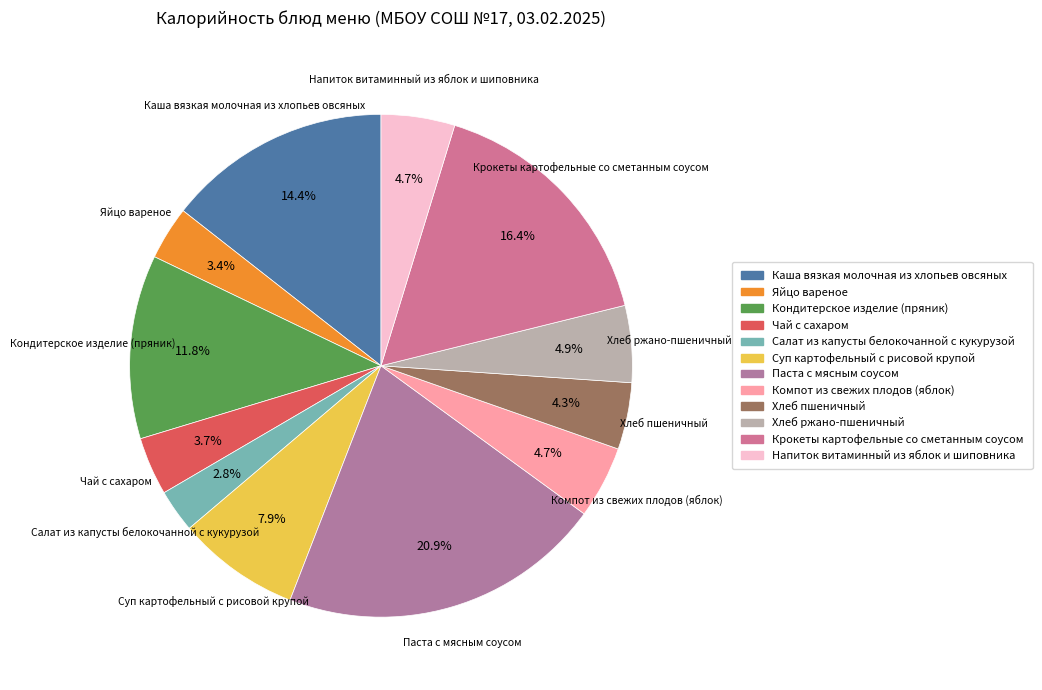

What percentage is the Суп картофельный с рисовой крупой slice, to the nearest percent?

8%